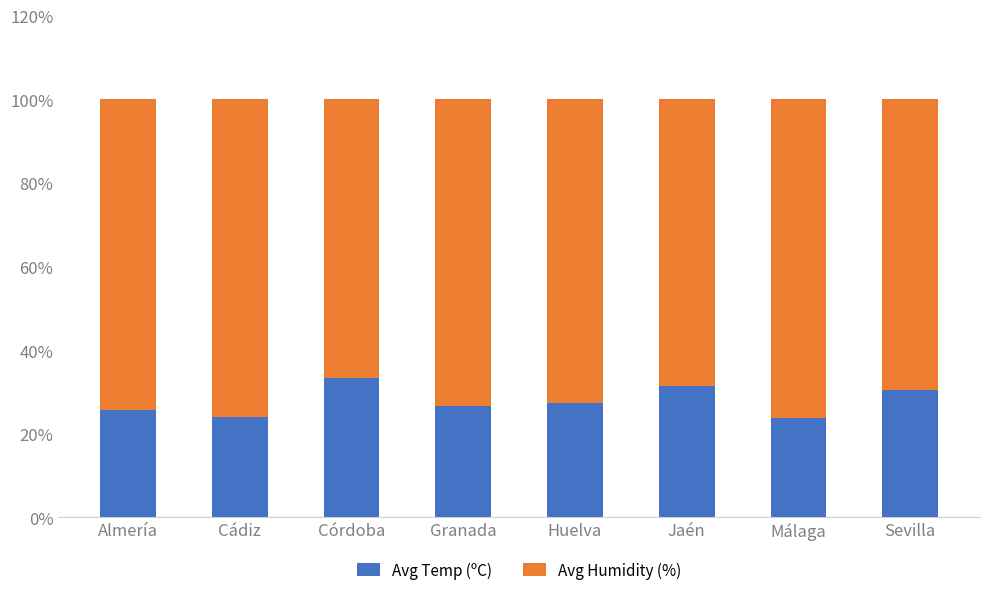

What is the approximate value of Avg Temp (ºC) at Cádiz?

24.0